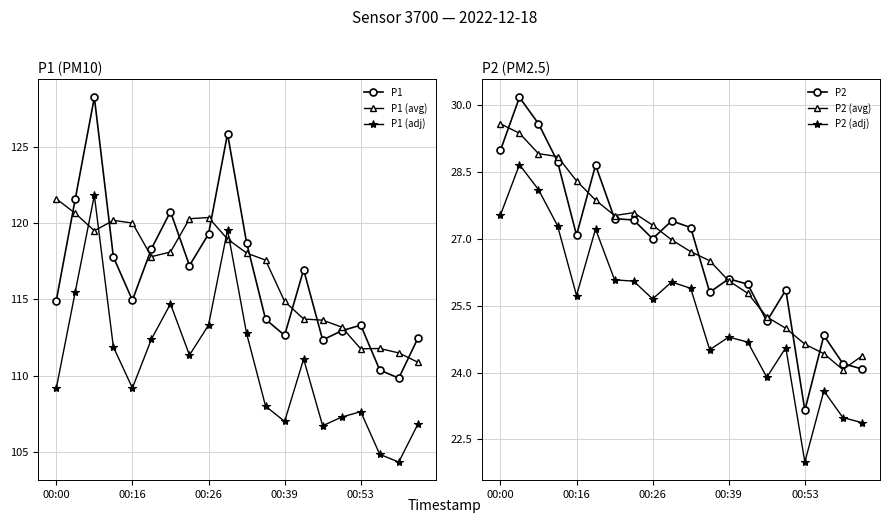

What is the highest value of the P1 (avg) series?

121.6